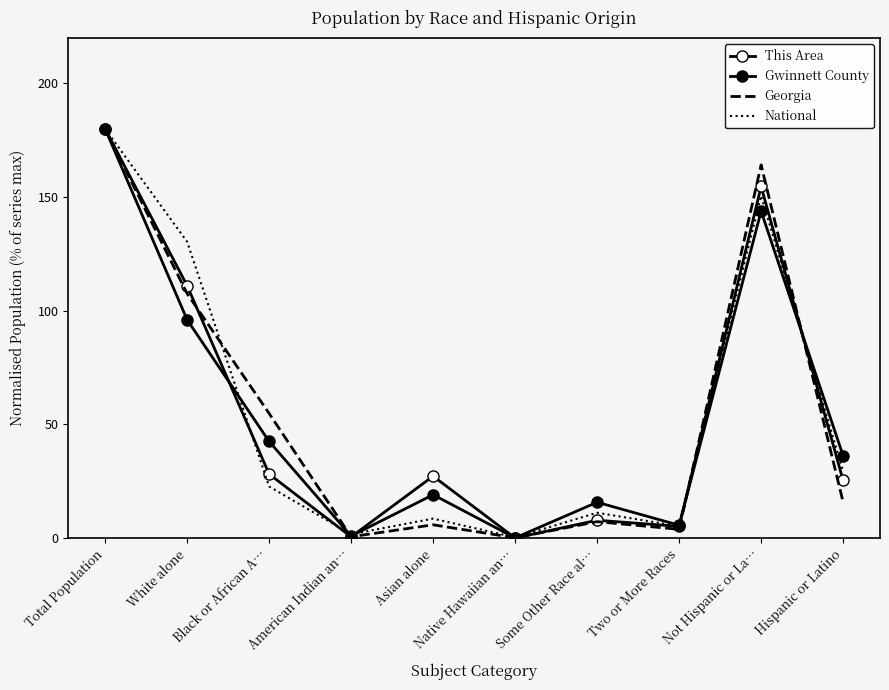

At which label does This Area reach its peak?

Total Population